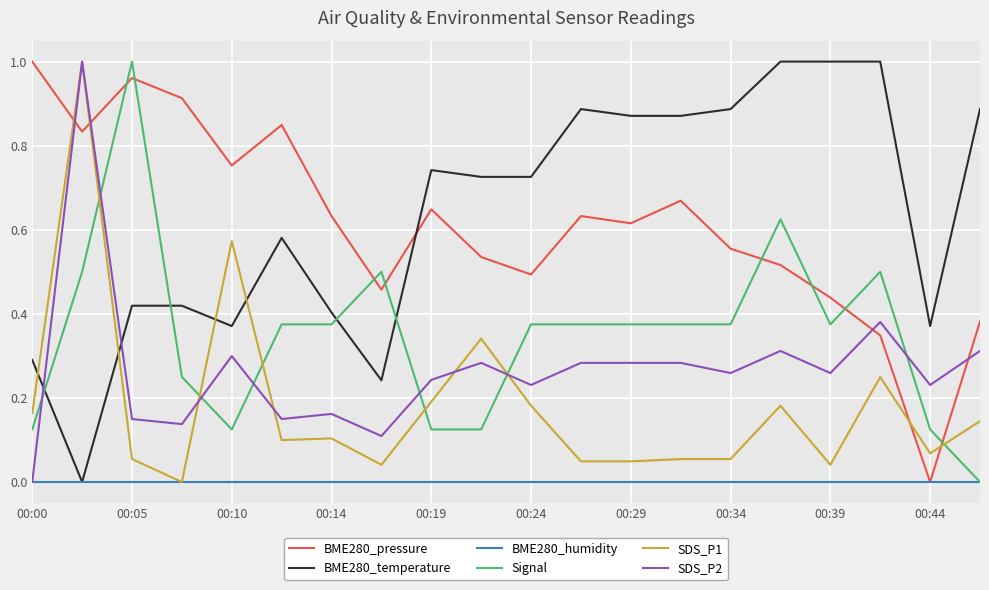

How many lines are shown in the chart?

6